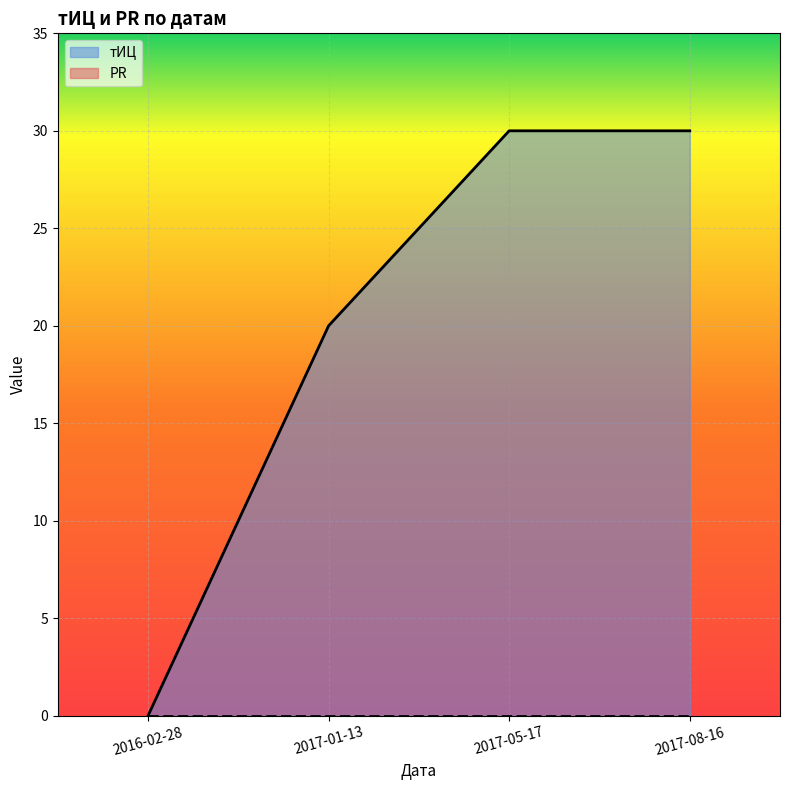

Reading right to left, list all the values displayed in this chart.

30	30	20	0